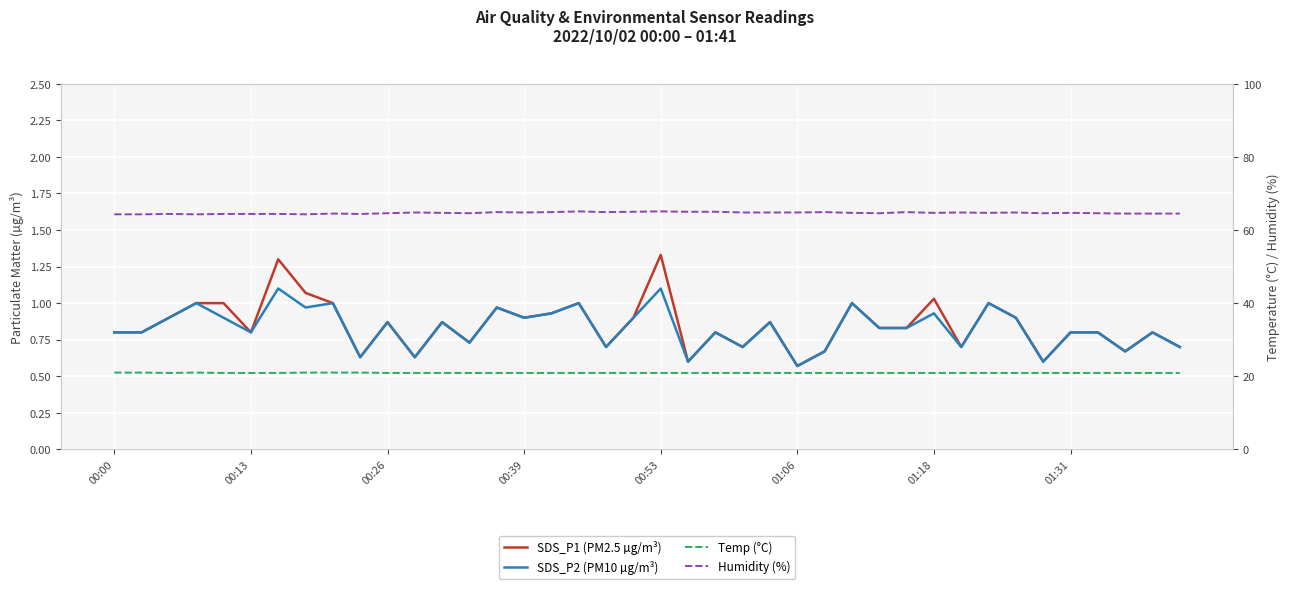

The SDS_P2 (PM10 µg/m³) series shows 0.3 at 28. True or false?

False